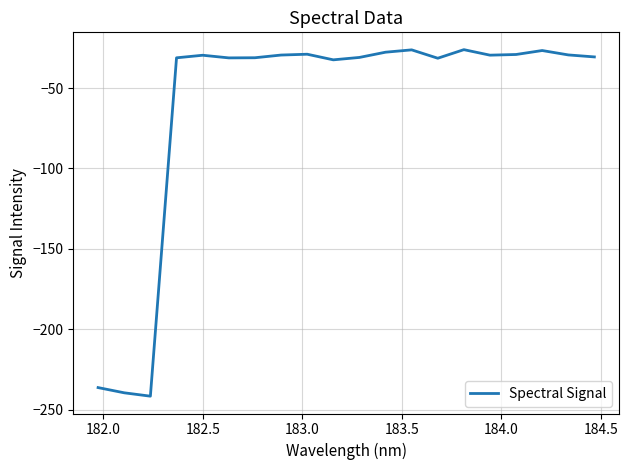

What is the difference between the maximum and minimum values?

215.6